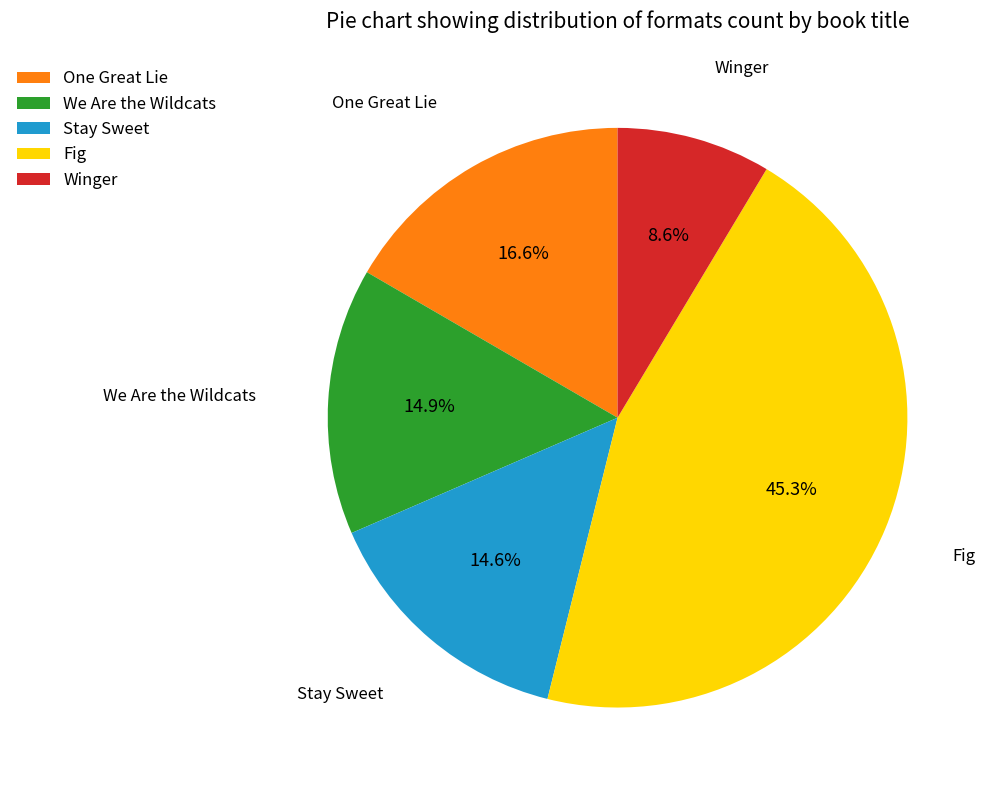

To the nearest percent, what is the combined percentage of Fig and Stay Sweet?

60%